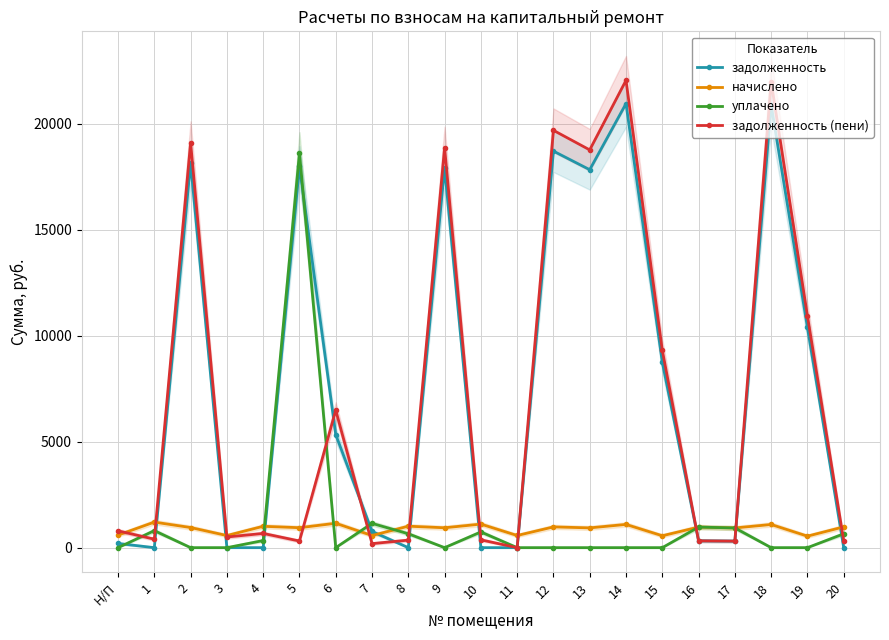

Where is the first local minimum for задолженность (пени)?

1